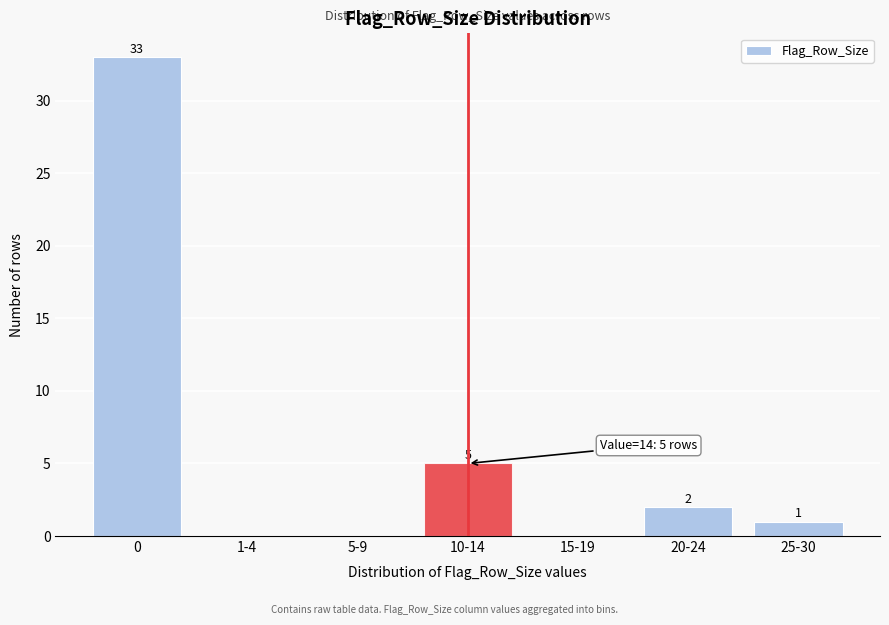

Reading right to left, transcribe all the data shown in this chart.

25-30=1	20-24=2	15-19=0	10-14=5	5-9=0	1-4=0	0=33